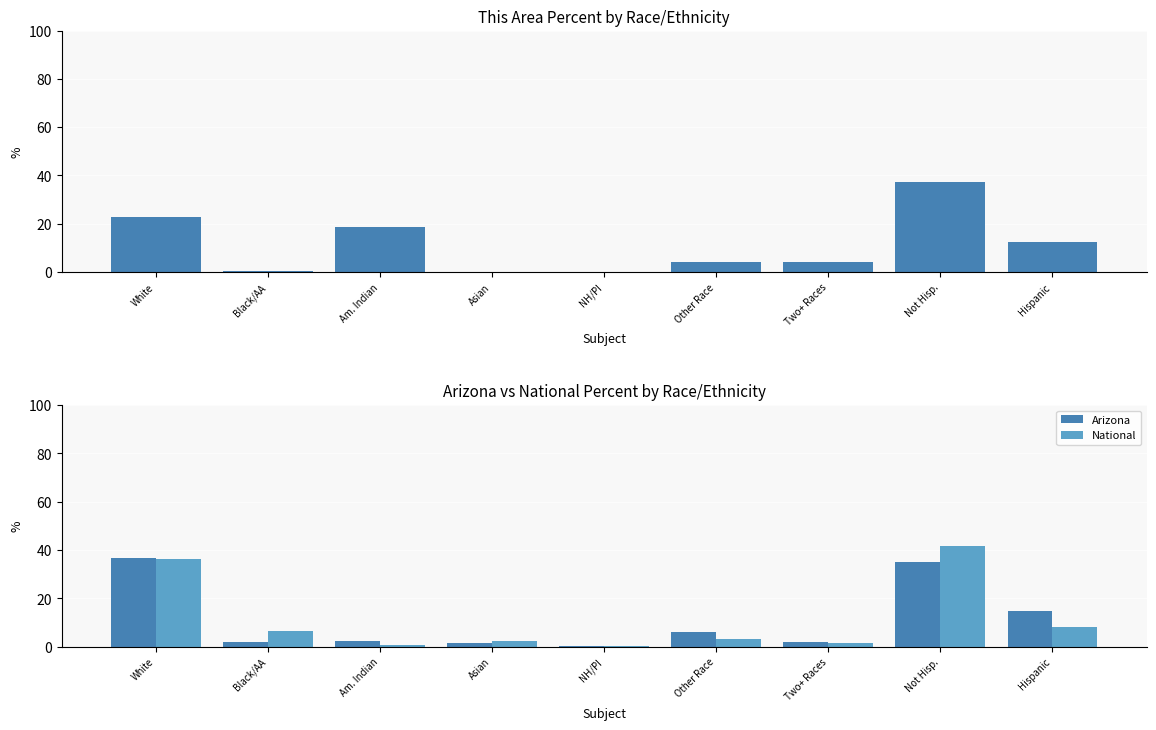

Which label corresponds to the smallest value in the chart?

NH/PI